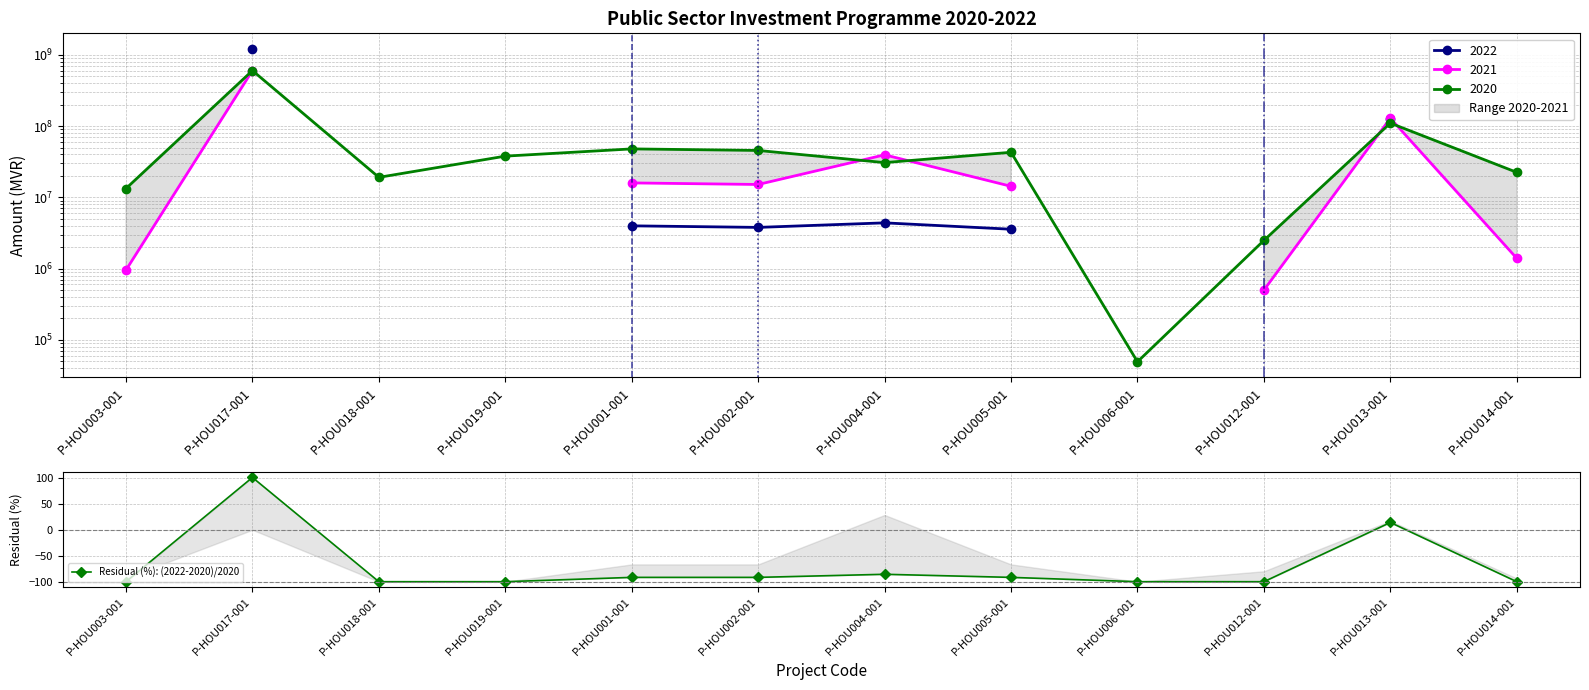

What is the minimum value shown in the chart?

-100.0